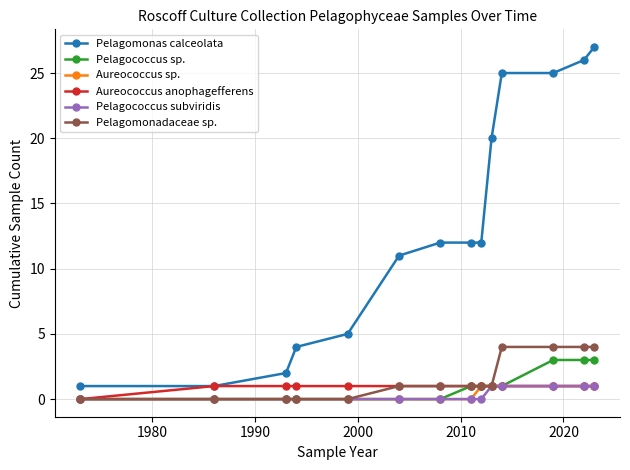

Does the chart have visible grid lines?

Yes